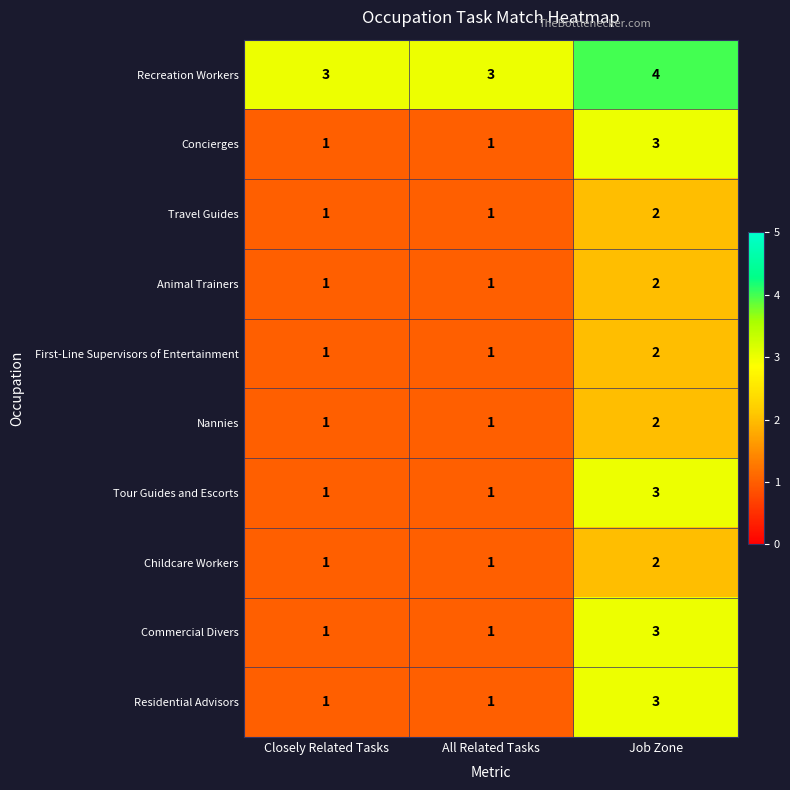

Is it true that Tour Guides and Escorts equals 1 at Closely Related Tasks?

True